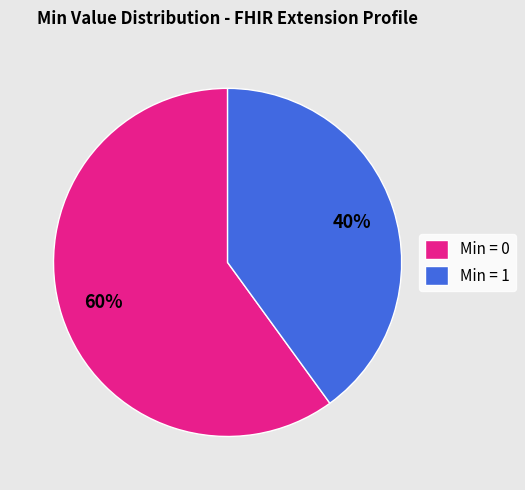

The Min = 1 slice represents 40% of the pie. True or false?

True